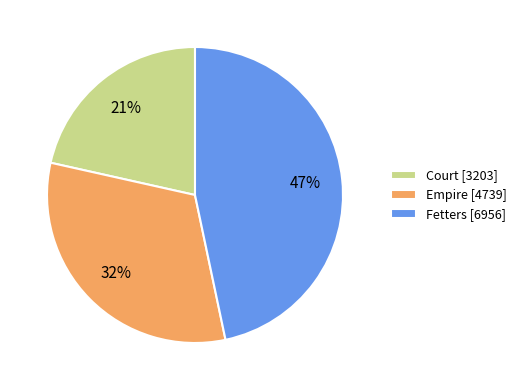

Between Court and Empire, which is larger?

Empire